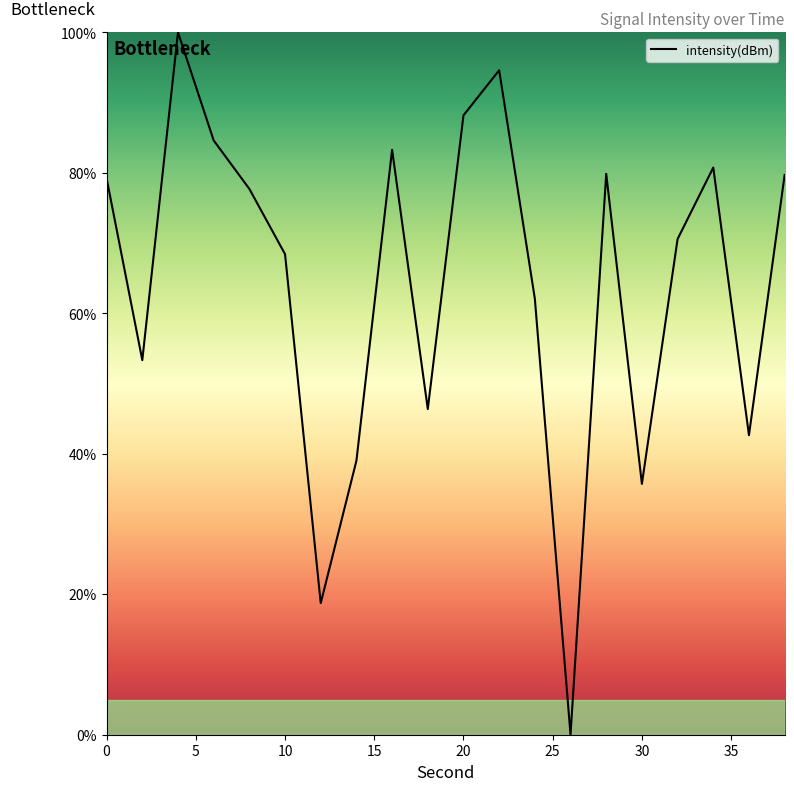

What is the maximum value shown in the chart?

100.0